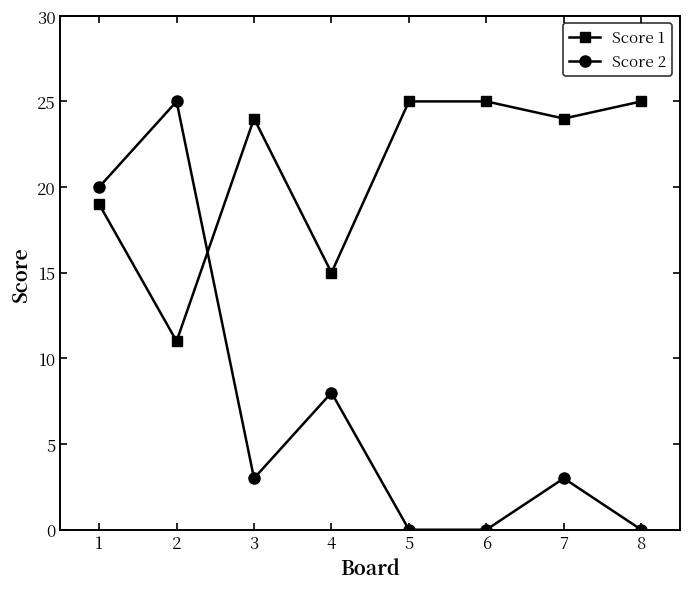

What is the greatest value displayed?

25